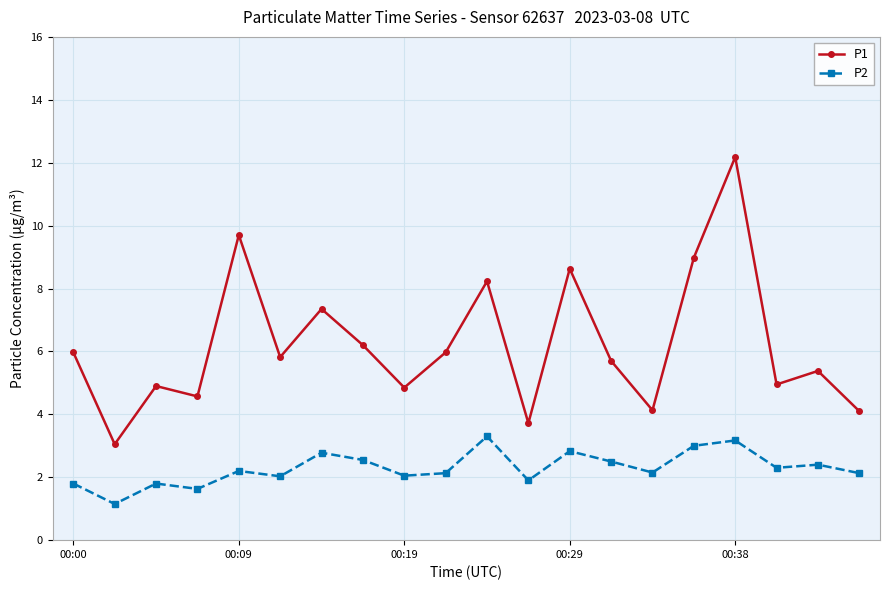

What is the value of the P2 point at the 10th from the left?

2.1